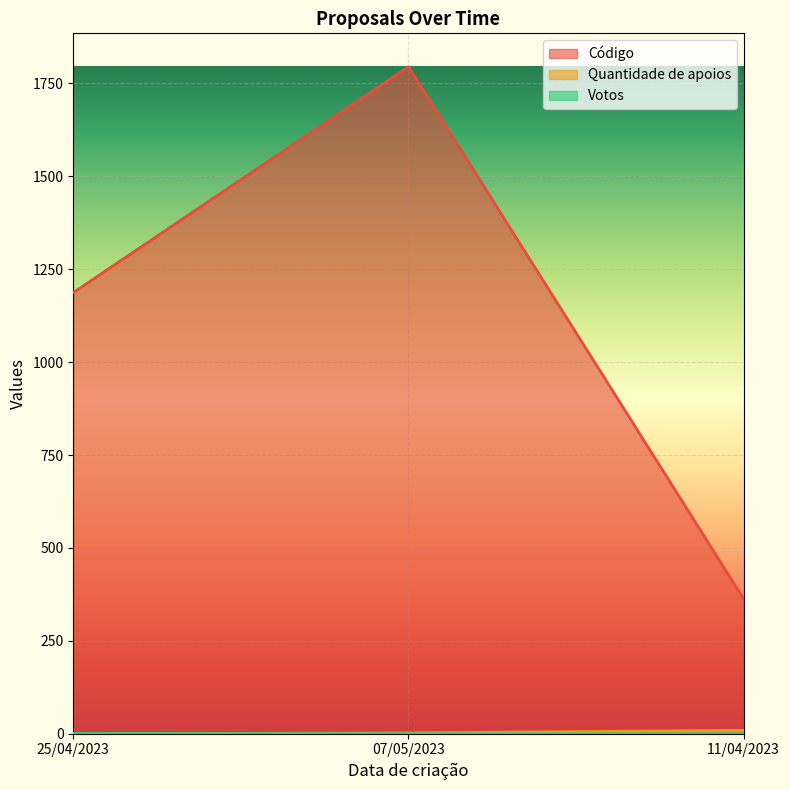

What is the value of the Código point at the 1st from the left?

1187